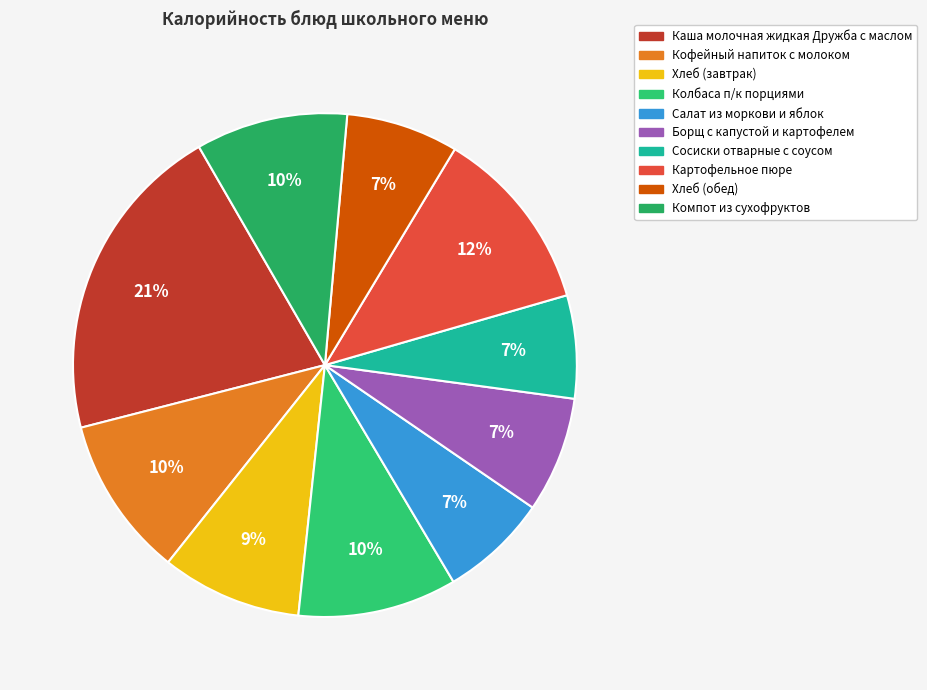

What percentage is NOT represented by Сосиски отварные с соусом?

93.4%